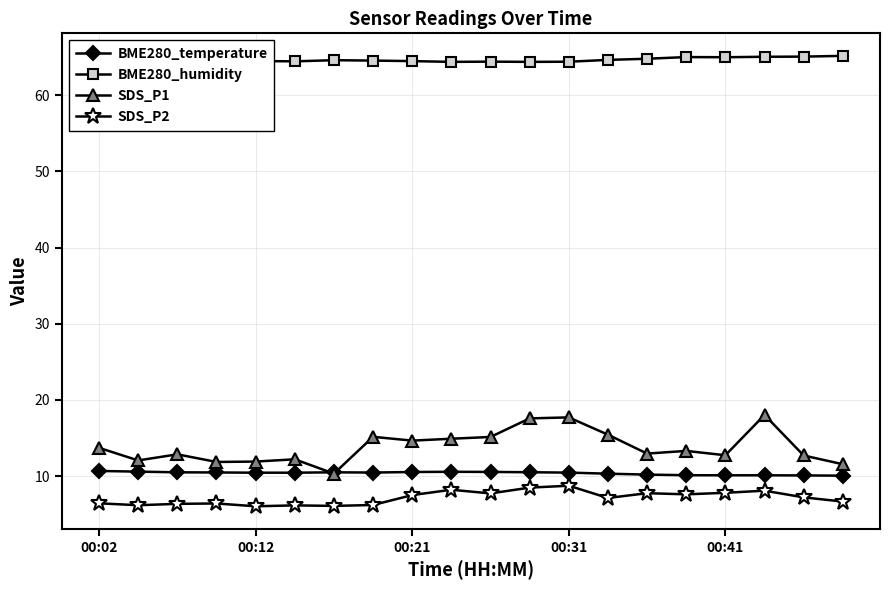

True or false: SDS_P1 and SDS_P2 intersect in this chart.

False